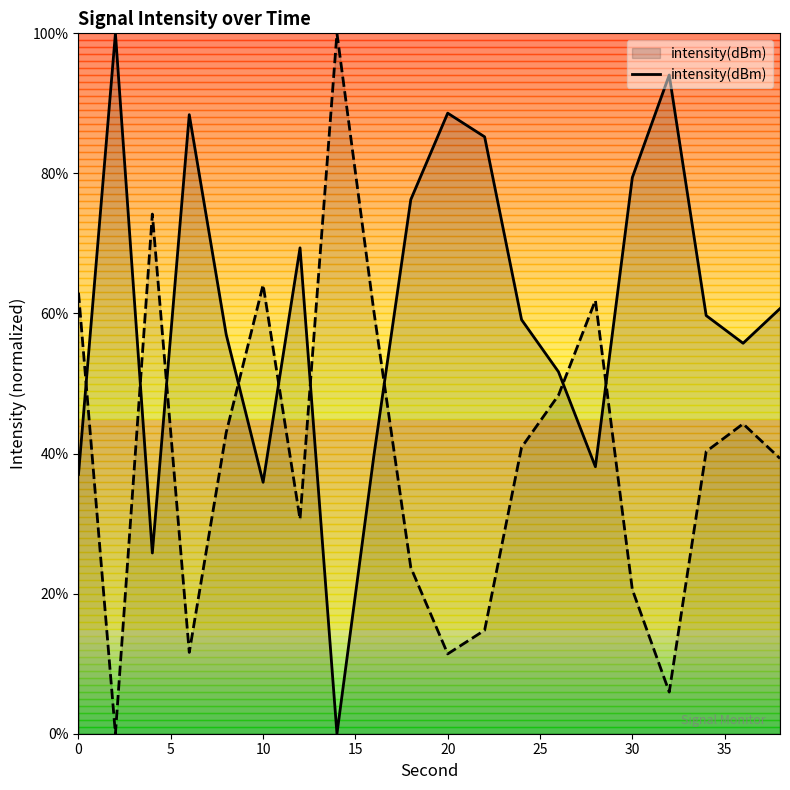

How many categories are shown in the chart?

20